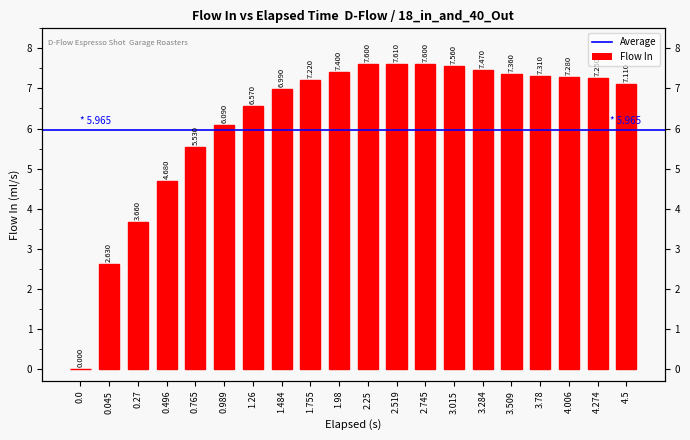

The value at 1.755 is 4.8. True or false?

False